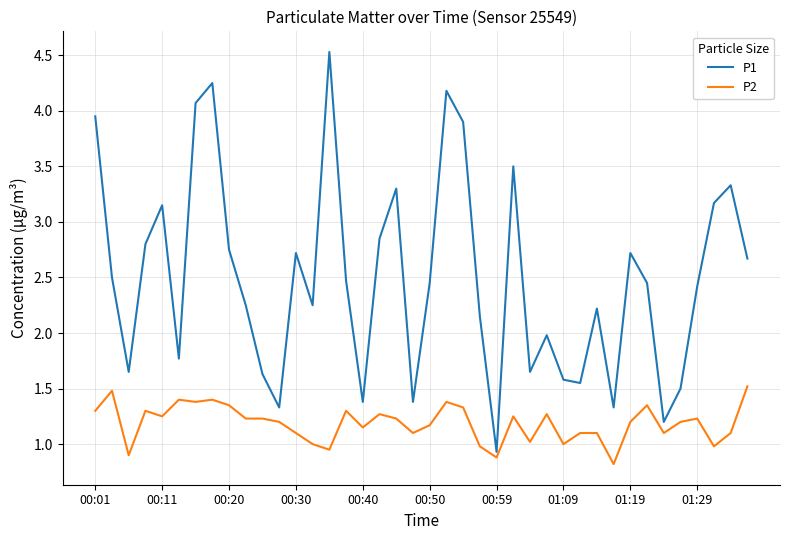

What is the highest value of the P1 series?

4.5